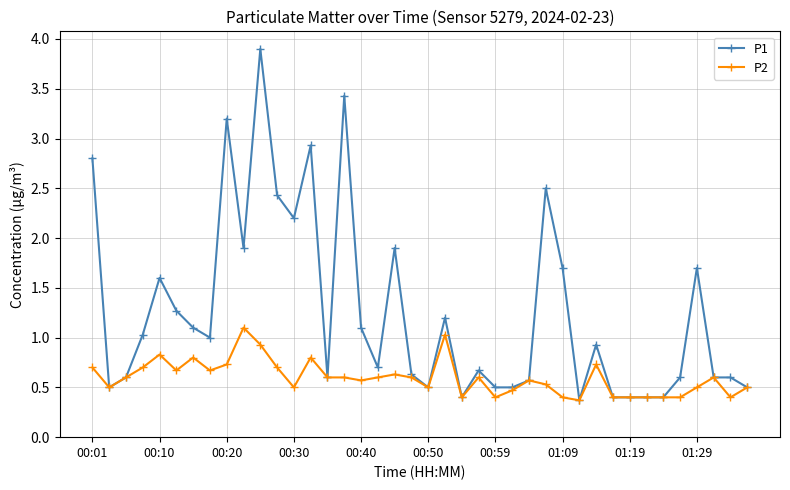

True or false: P1 has more than 2 points higher than both neighbors.

True